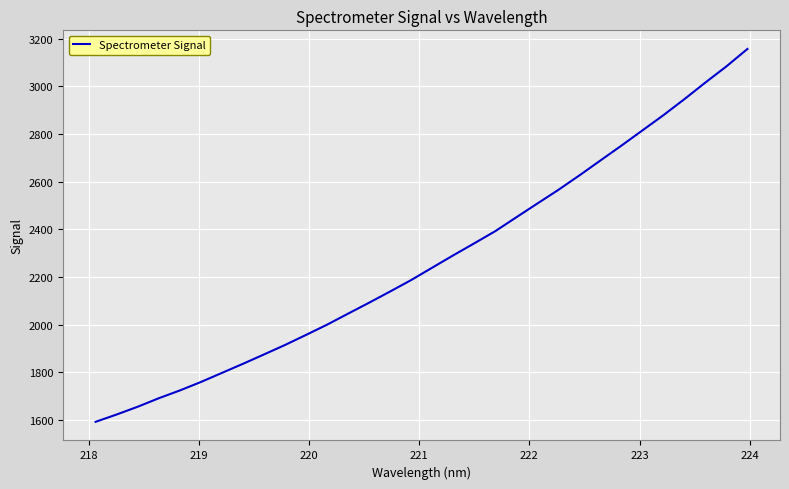

What is the minimum value shown in the chart?

1591.5